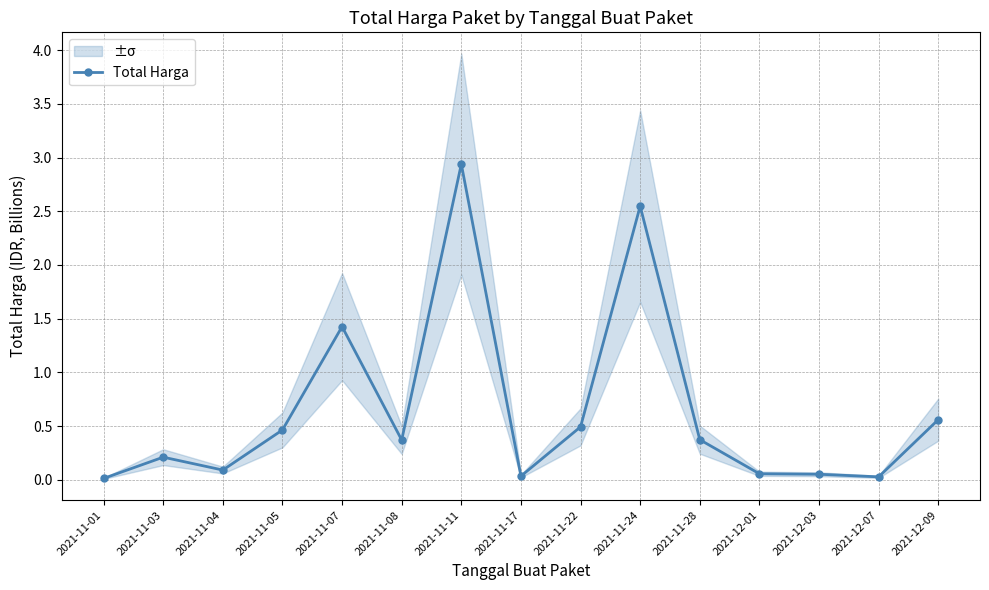

What is the label of the 5th point from the left?

2021-11-07